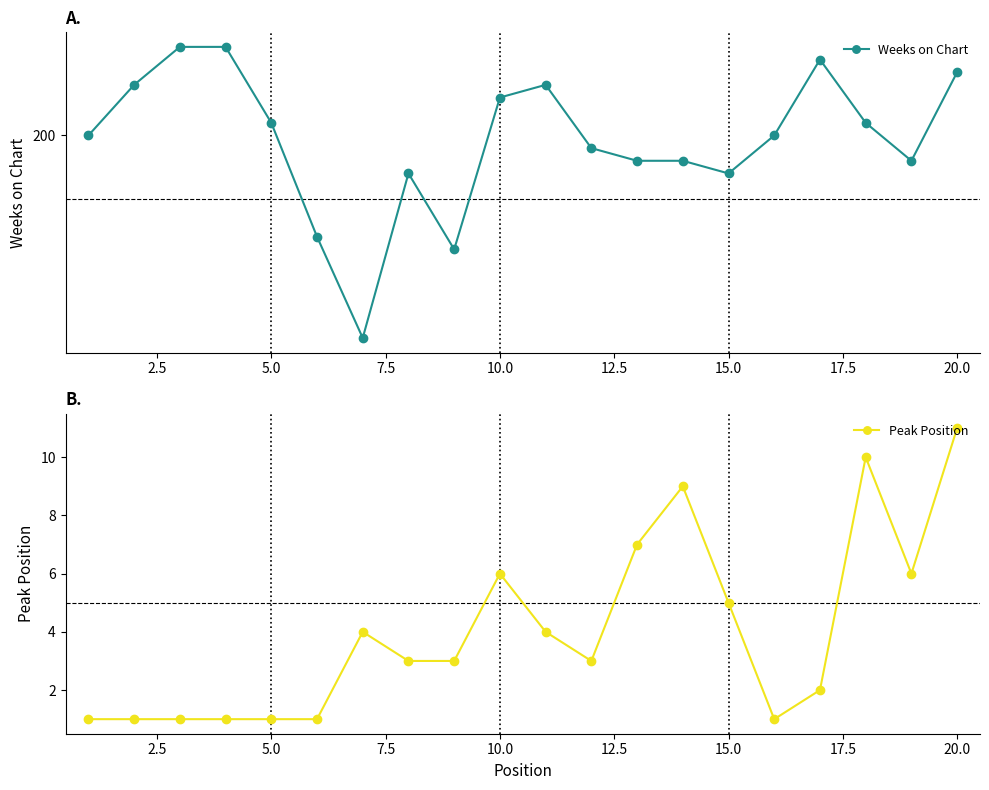

True or false: Peak Position and Weeks on Chart cross at least once.

False